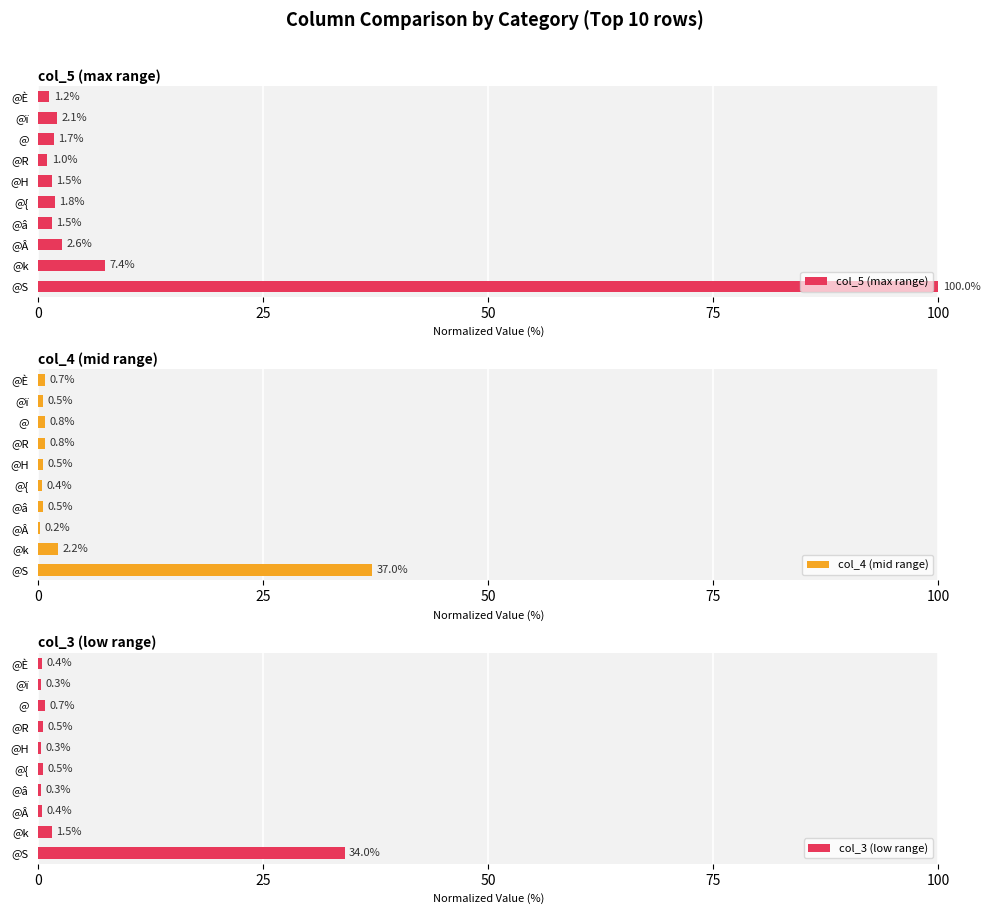

What is the difference between the maximum and minimum values in the col_5 (max range) series?

99.0